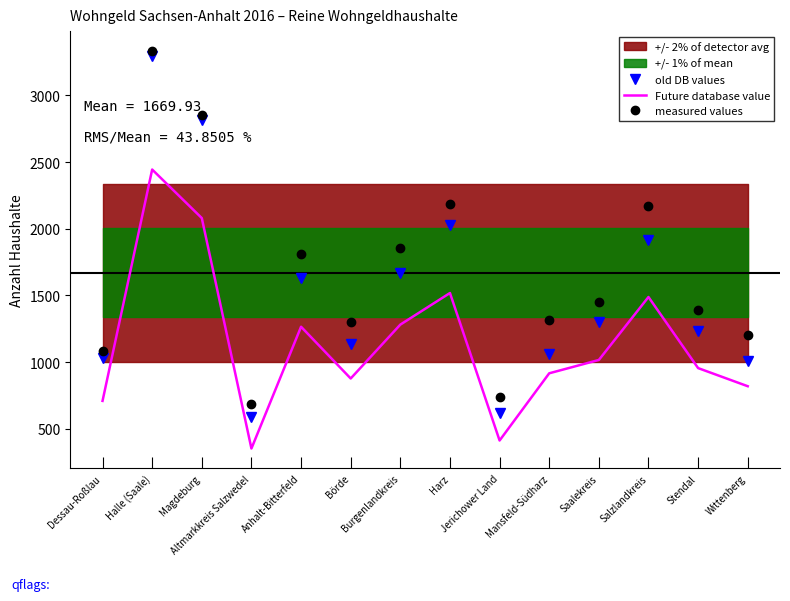

True or false: measured values and Future database value cross at least once.

False